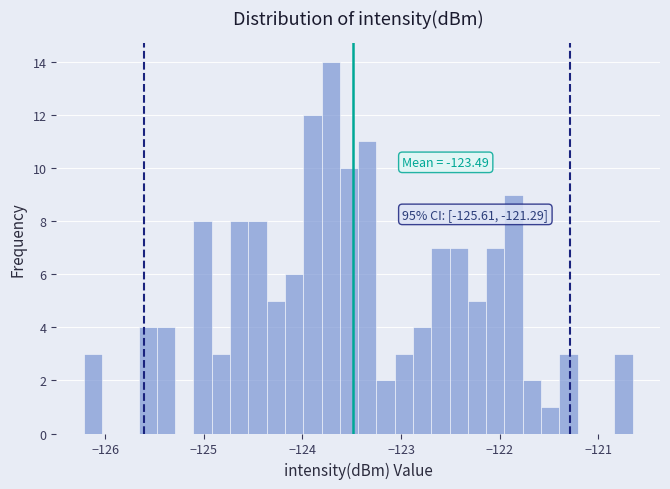

Around what value on the x-axis is the tallest bar? Give the approximate position of its centre, as read against the axis.

-123.7